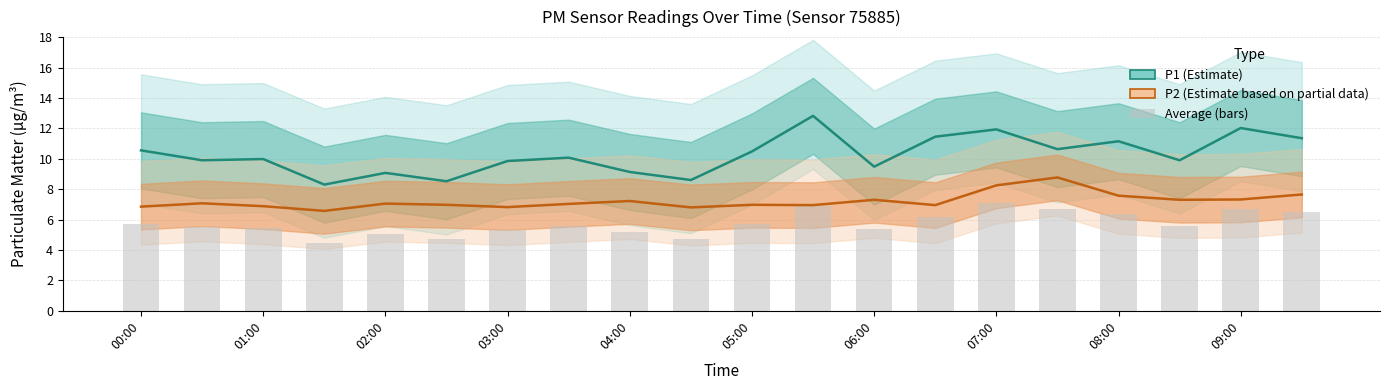

At which category does the chart reach its peak across all series?

11